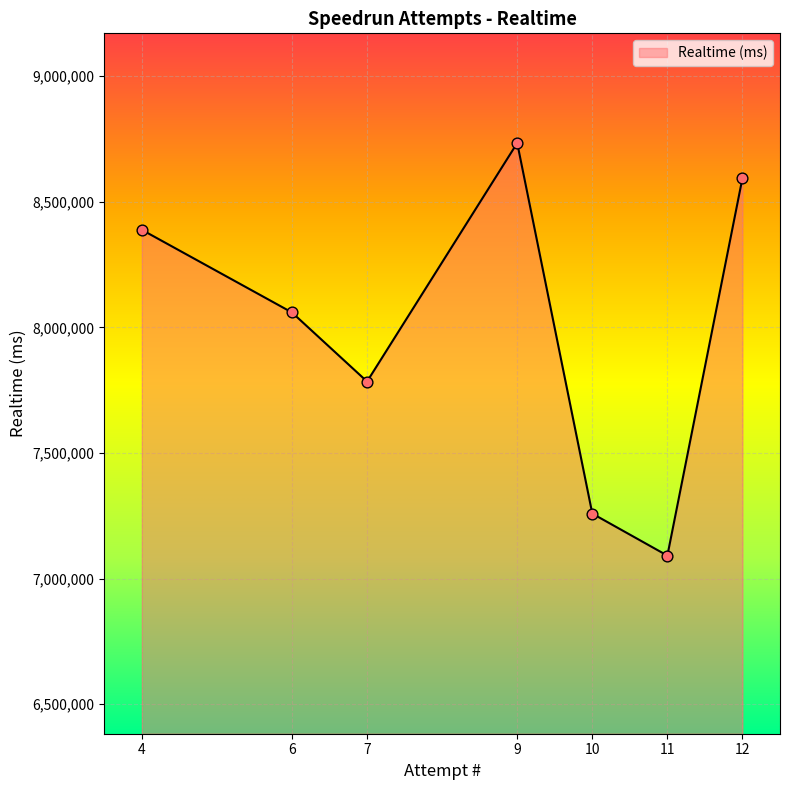

Which has a higher value, 11 or 12?

12